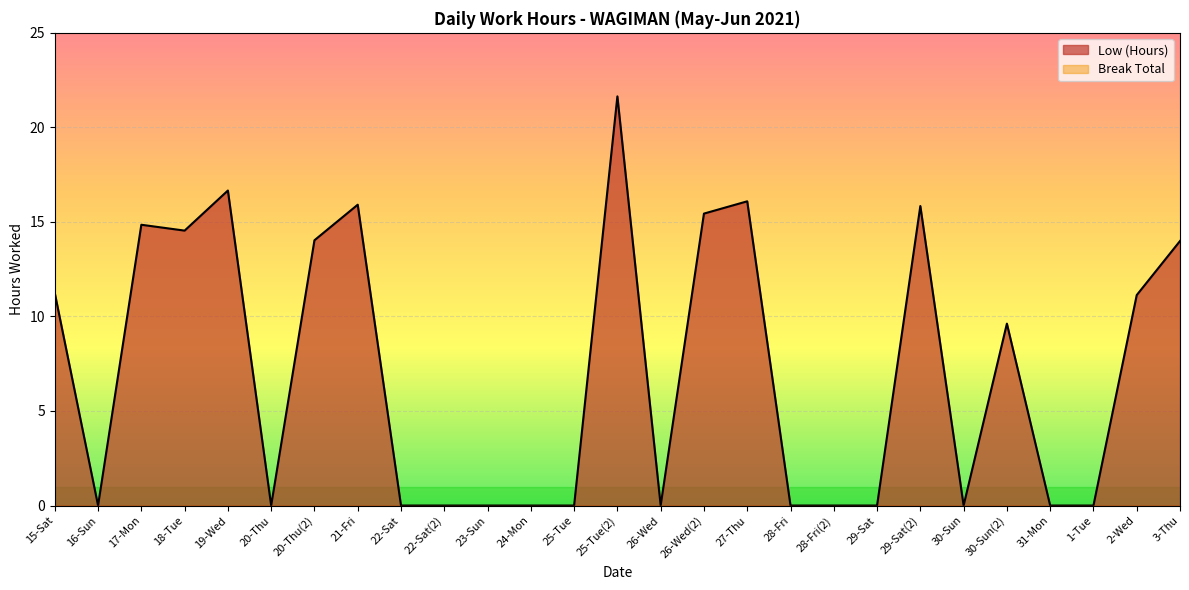

Reading right to left, what are all the values shown in this chart?

3-Thu=14.0	2-Wed=11.1	1-Tue=0.0	31-Mon=0.0	30-Sun(2)=9.6	30-Sun=0.0	29-Sat(2)=15.8	29-Sat=0.0	28-Fri(2)=0.0	28-Fri=0.0	27-Thu=16.1	26-Wed(2)=15.4	26-Wed=0.0	25-Tue(2)=21.6	25-Tue=0.0	24-Mon=0.0	23-Sun=0.0	22-Sat(2)=0.0	22-Sat=0.0	21-Fri=15.9	20-Thu(2)=14.0	20-Thu=0.0	19-Wed=16.7	18-Tue=14.5	17-Mon=14.8	16-Sun=0.0	15-Sat=11.2